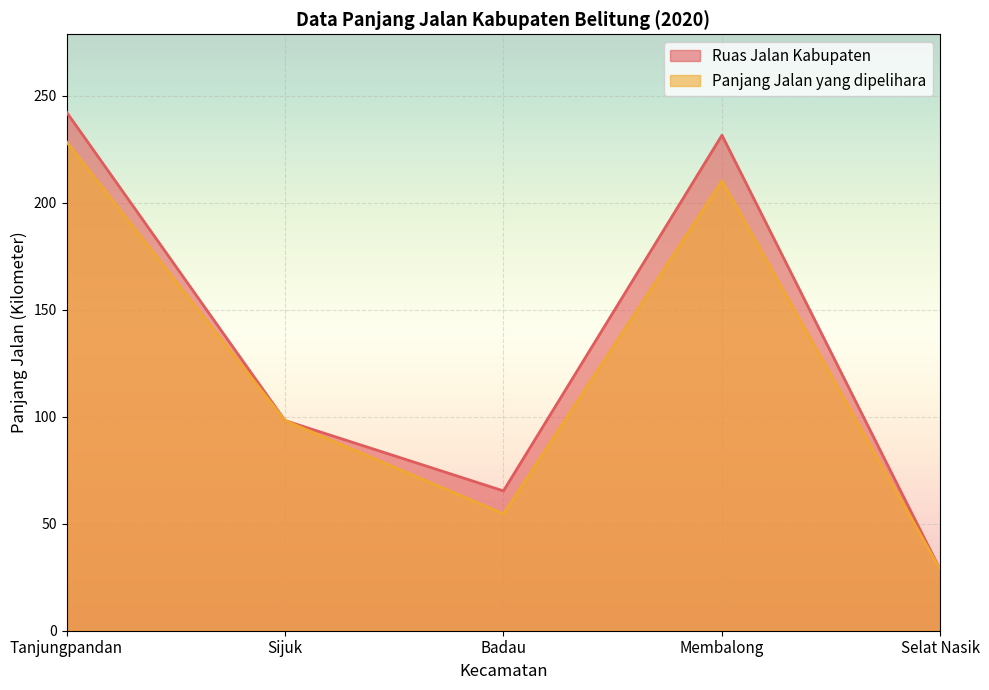

What is the smallest value displayed?

28.3